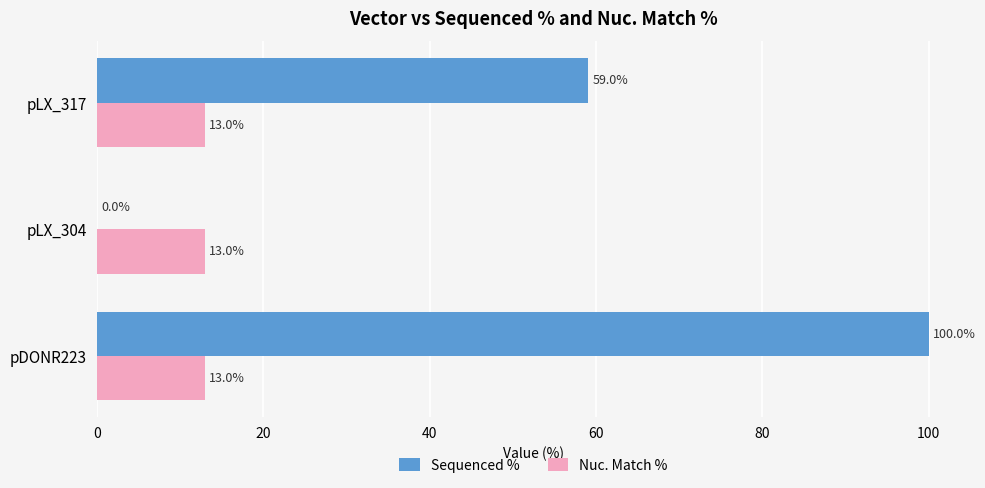

The value of Sequenced % at pLX_304 is 0.0. True or false?

True